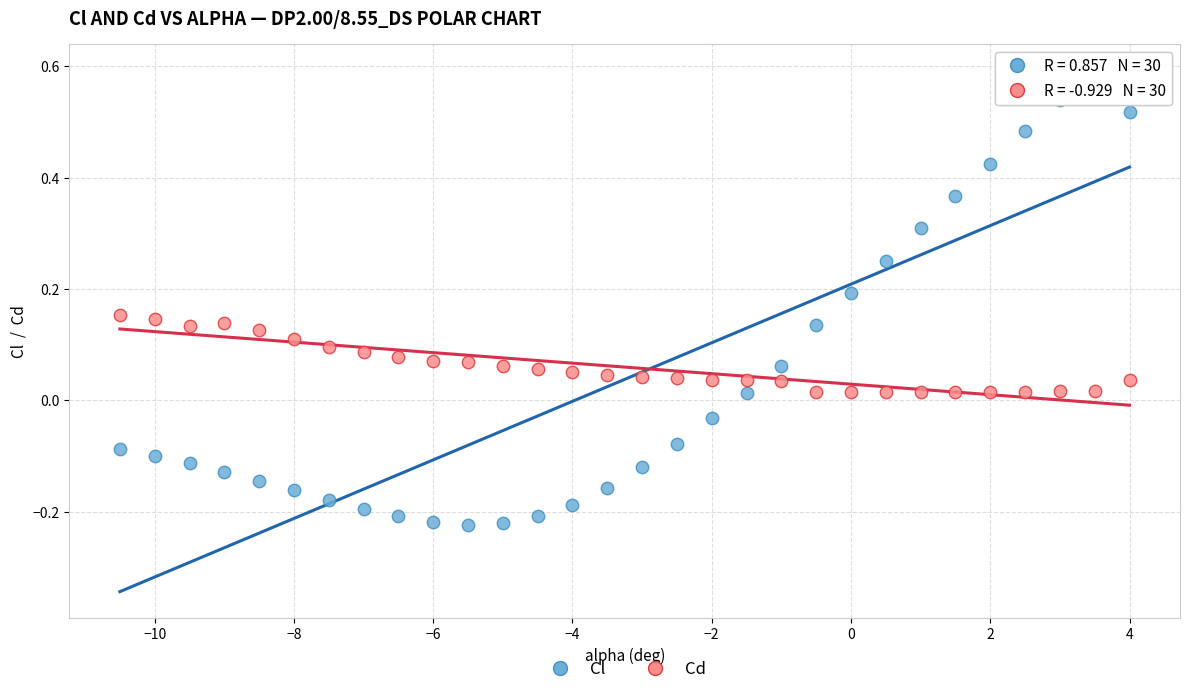

What are all the series names shown in the legend?

Cl, Cd